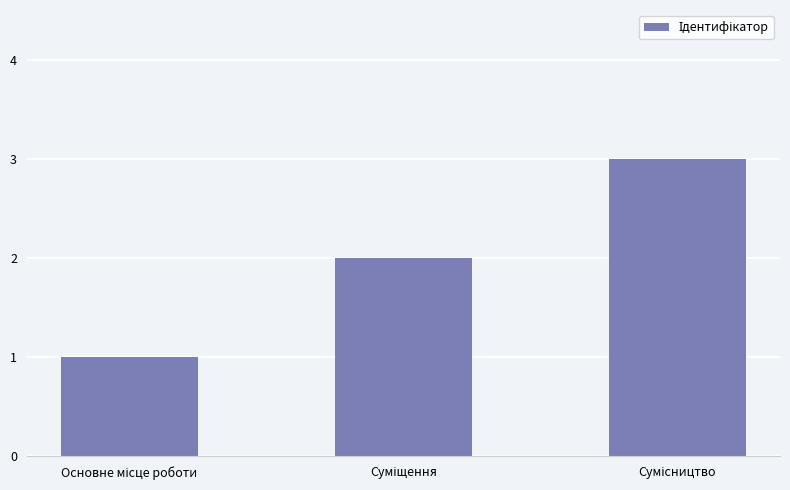

How many distinct data groups are displayed?

1